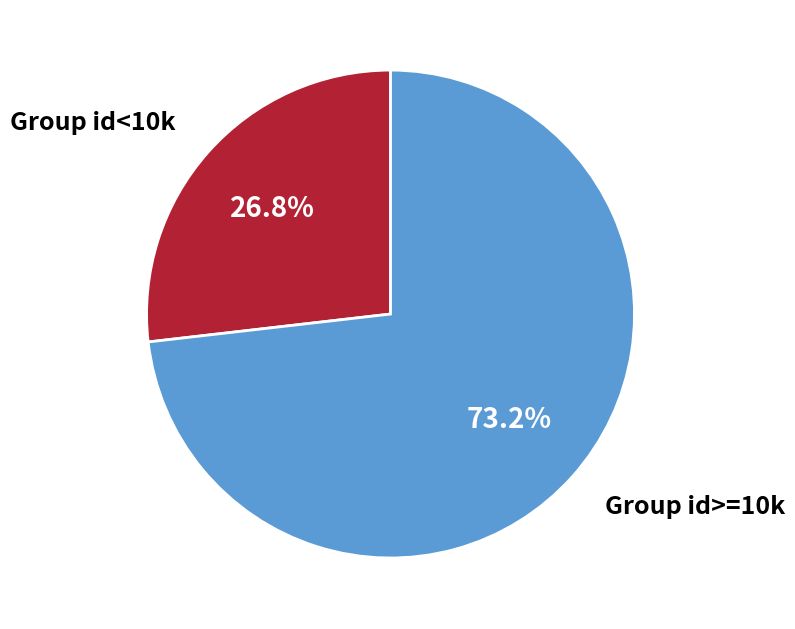

What percentage do Group id>=10k and Group id<10k together represent?

100.0%